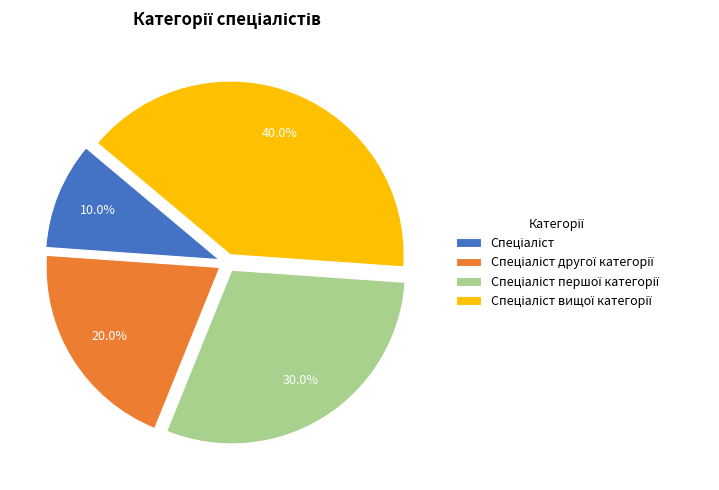

How many slices are in this pie chart?

4